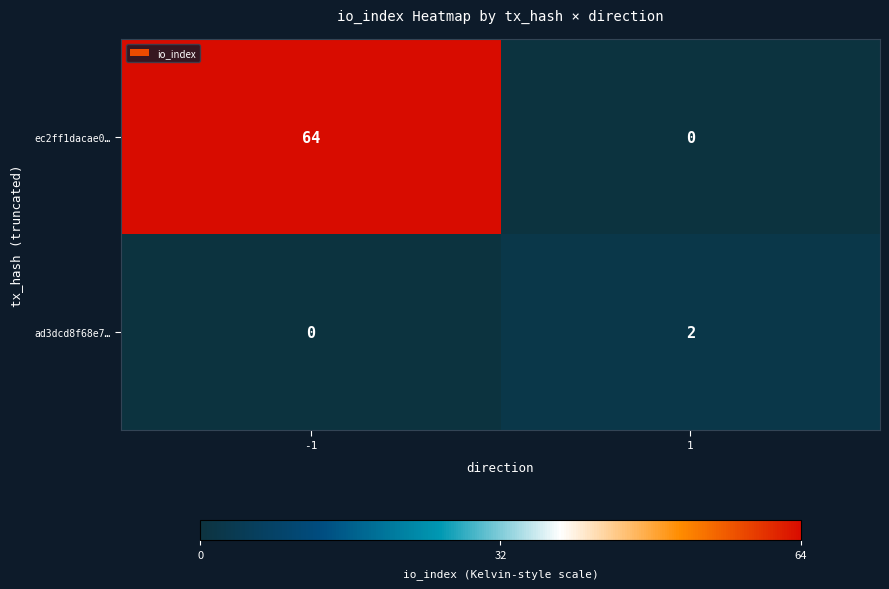

Reading right to left, transcribe all the data shown in this chart.

ec2ff1dacae0…: 0	64
ad3dcd8f68e7…: 2	0